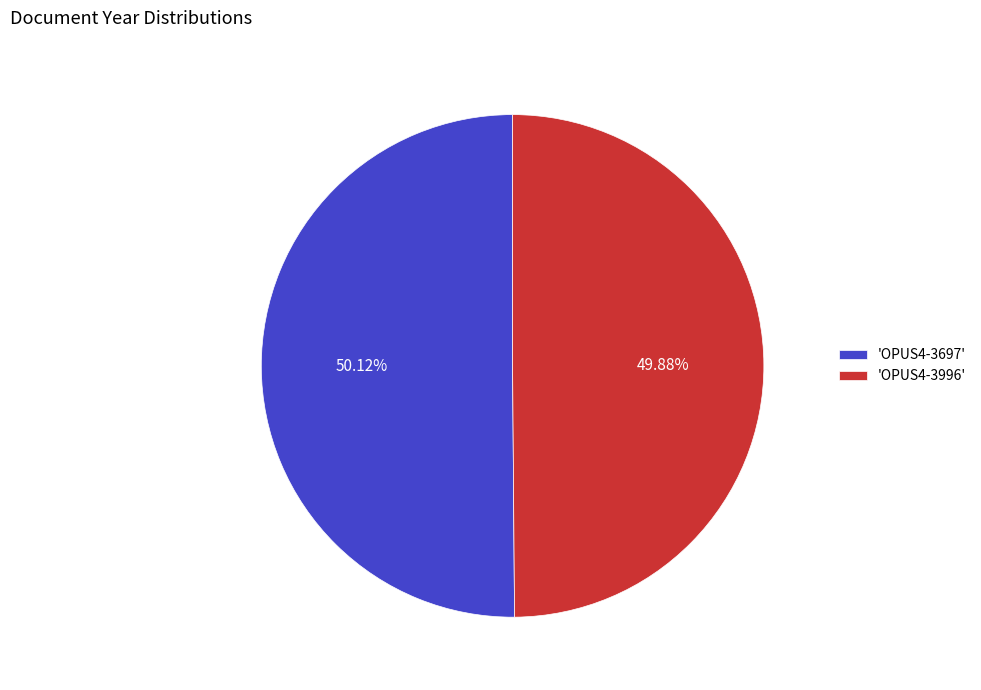

Approximately how many times larger is the value at 'OPUS4-3697' compared to 'OPUS4-3996'?

1.0